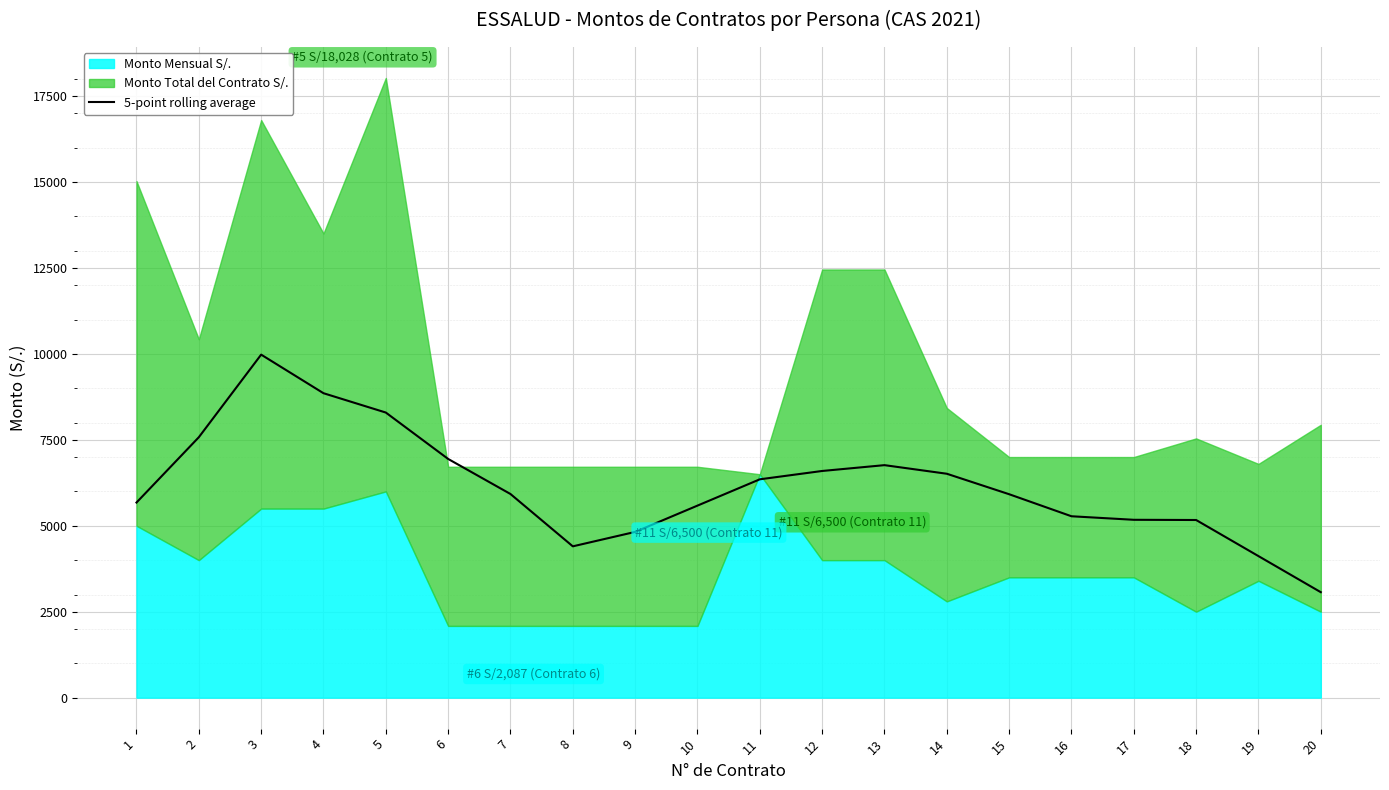

The value of 5-point rolling average at 9 is 4821.6. True or false?

True